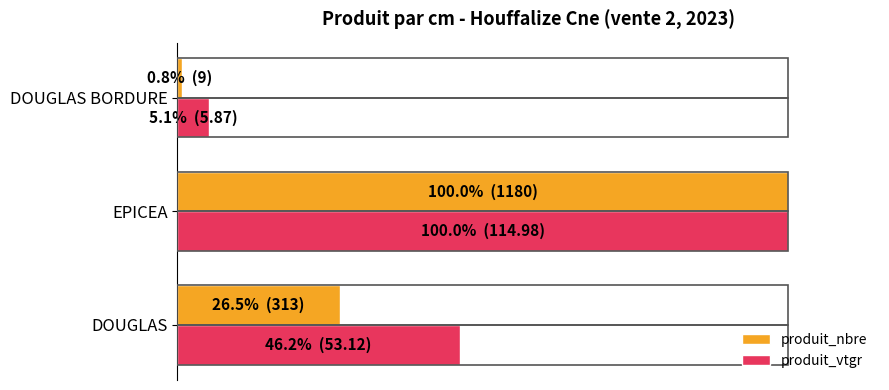

What are all the series names shown in the legend?

produit_nbre, produit_vtgr